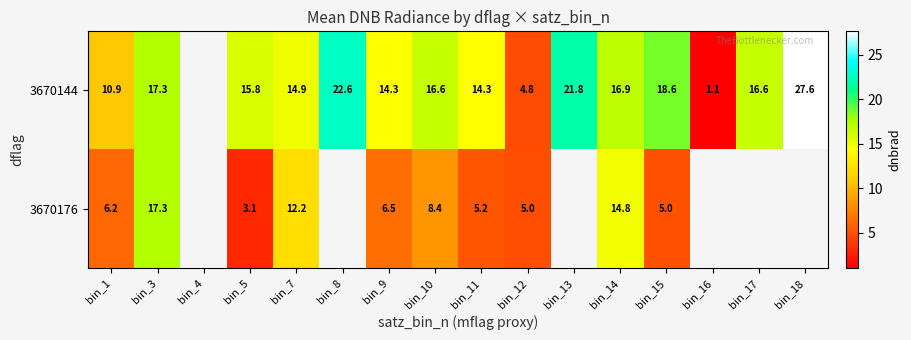

What is the spread (max minus min) of values at bin_14?

2.1